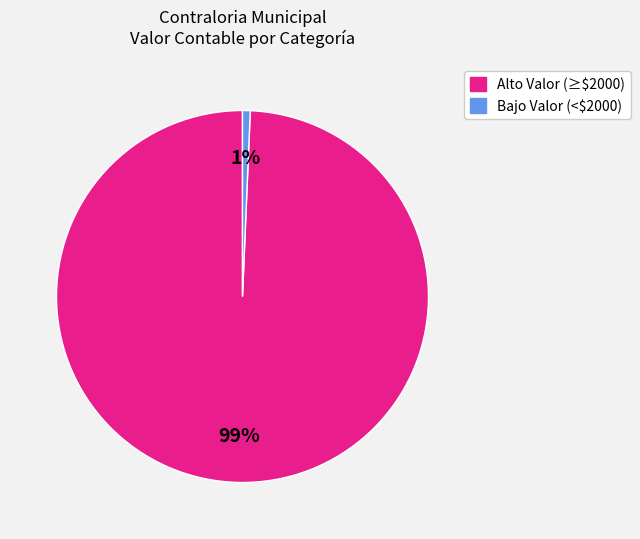

Does any single category account for the majority?

Yes